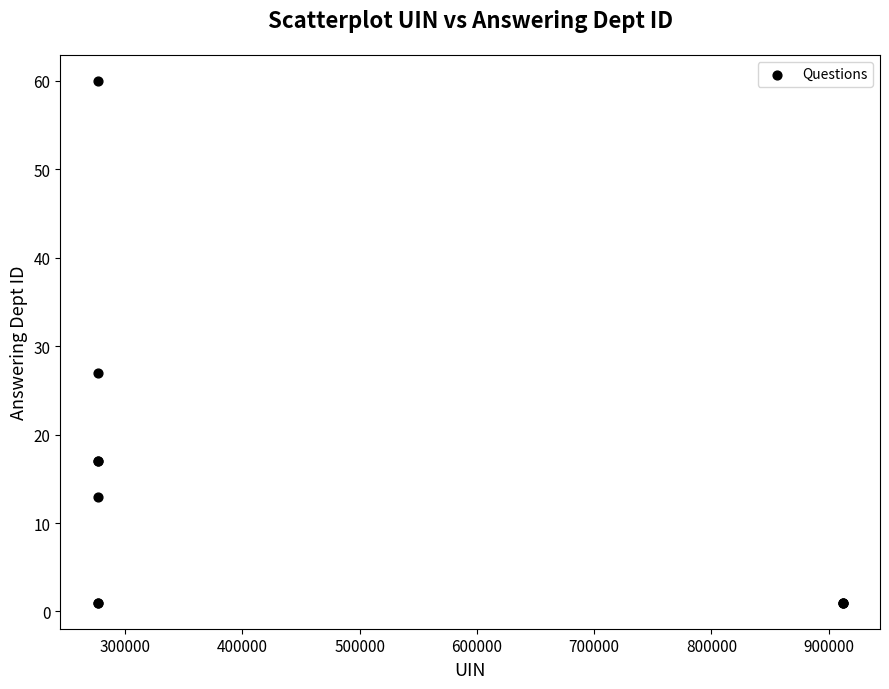

What Y value in the scatter plot is closest to 30?

27